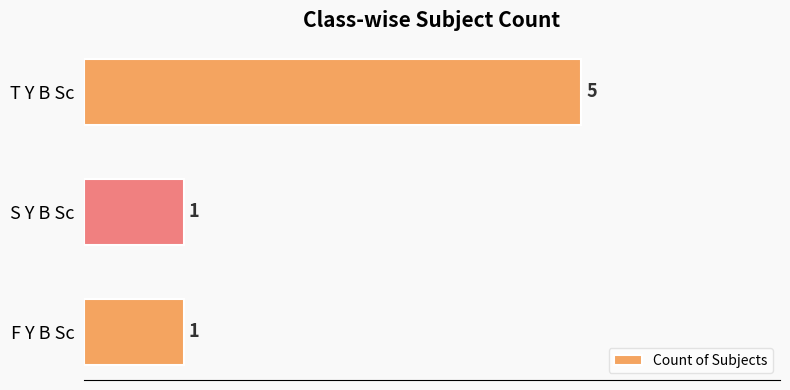

Does the chart contain stacked bars?

No